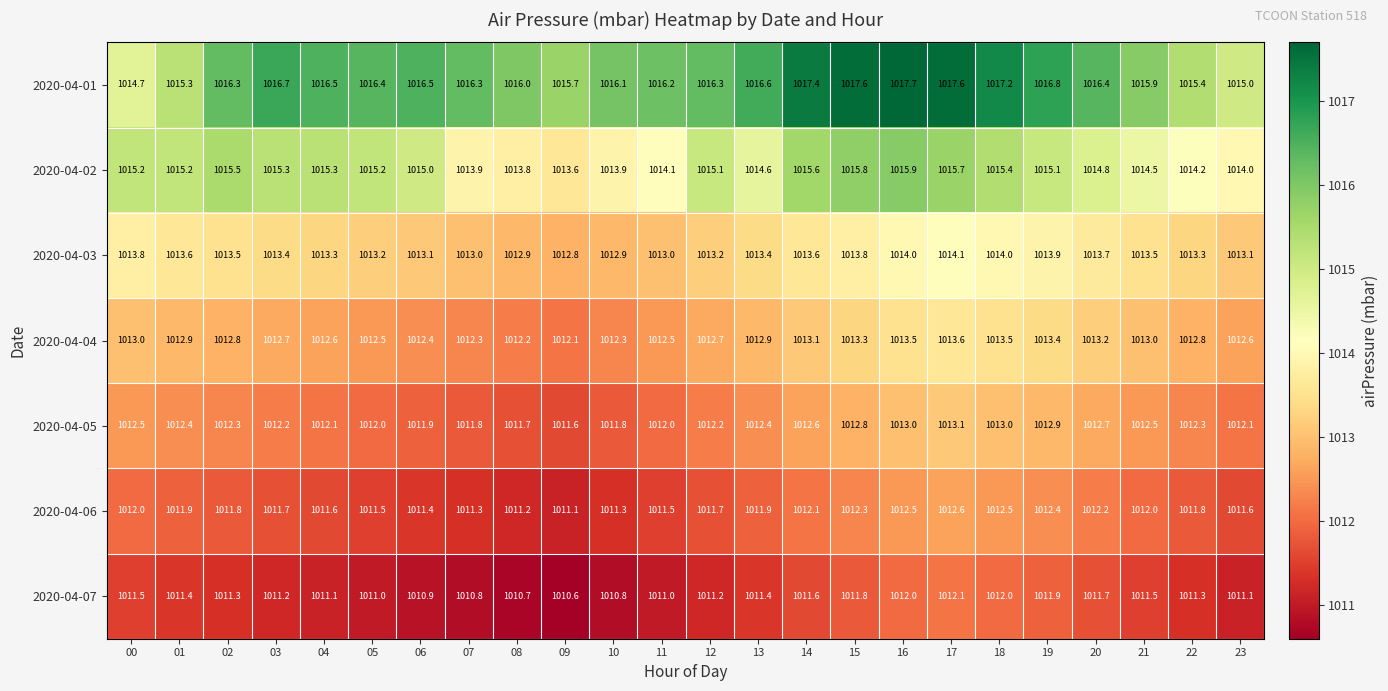

Which series changed the most between 00 and 12?

2020-04-01